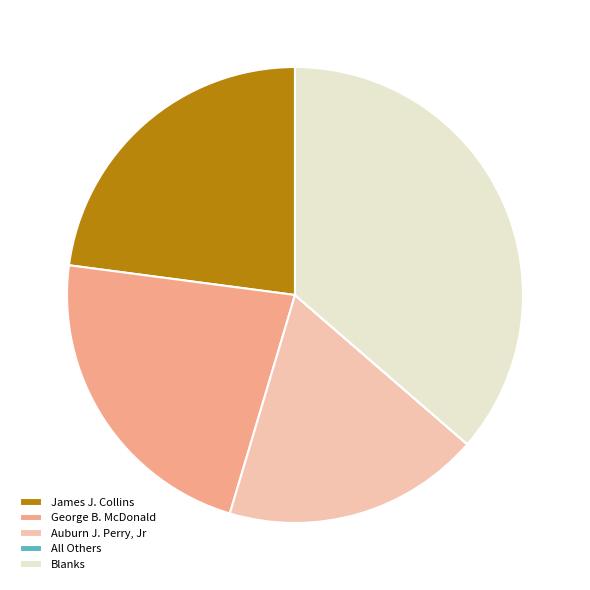

Approximately how many times larger is the value at James J. Collins compared to George B. McDonald?

1.0